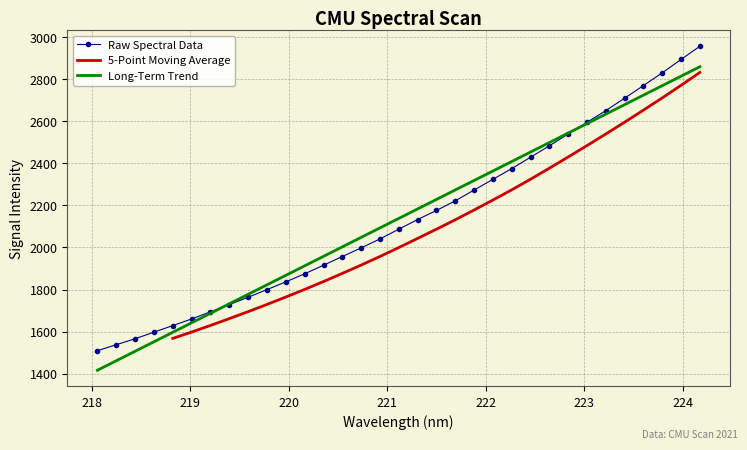

How many lines are shown in the chart?

3